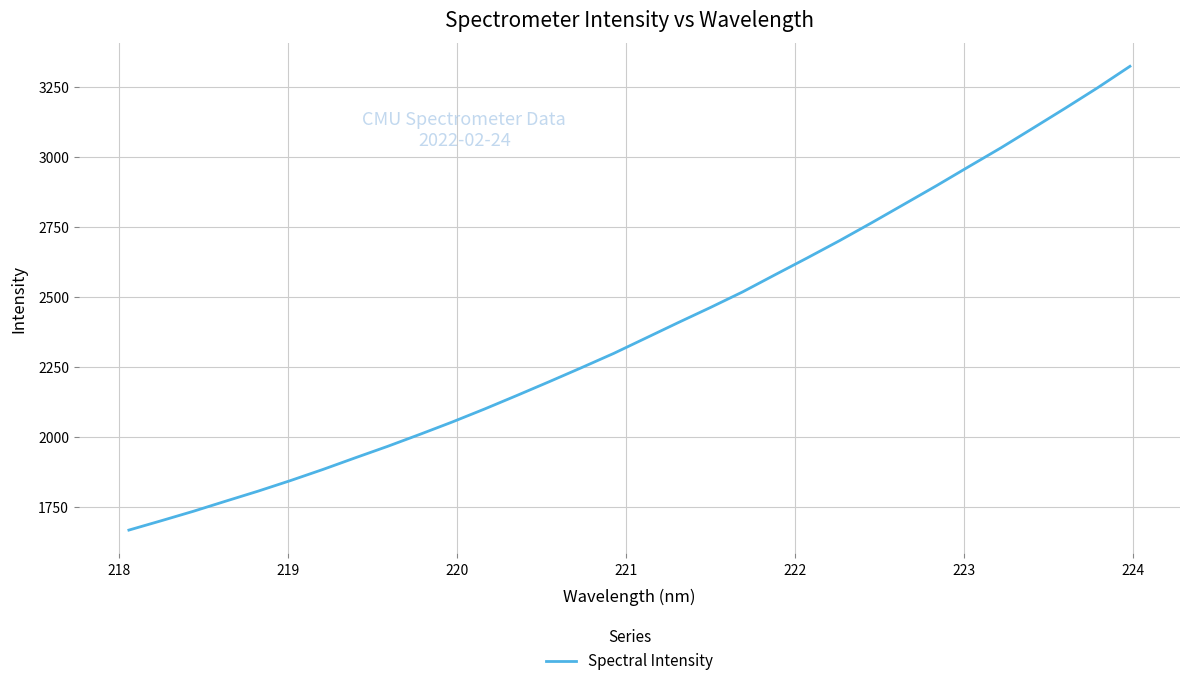

What is the greatest value displayed?

3322.3